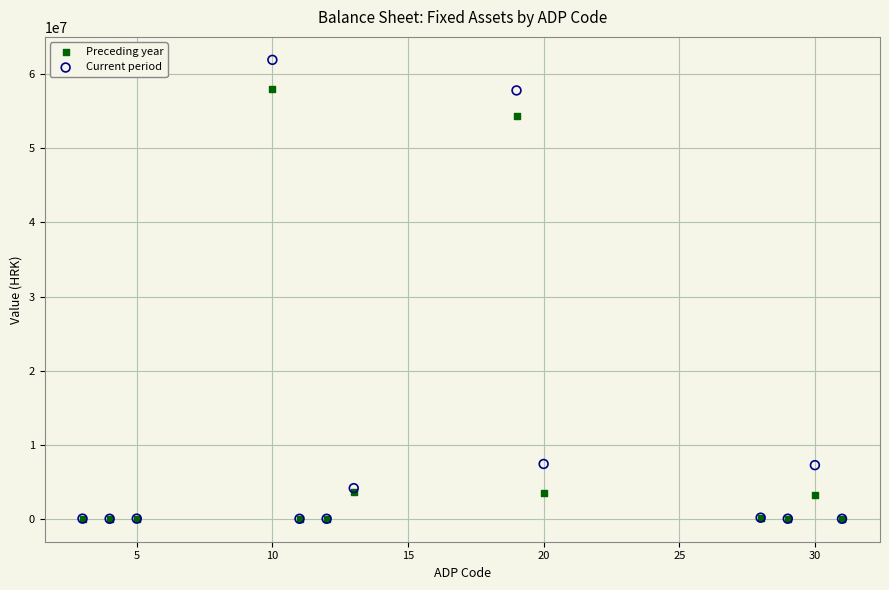

What are all the series names shown in the legend?

Preceding year, Current period